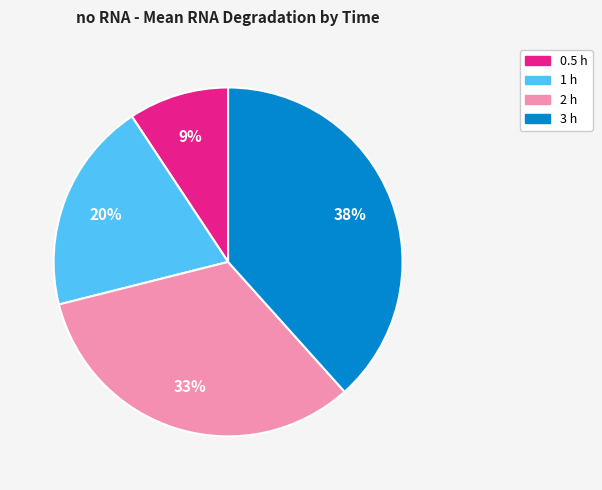

Rank the categories by value from highest to lowest.

3 h, 2 h, 1 h, 0.5 h